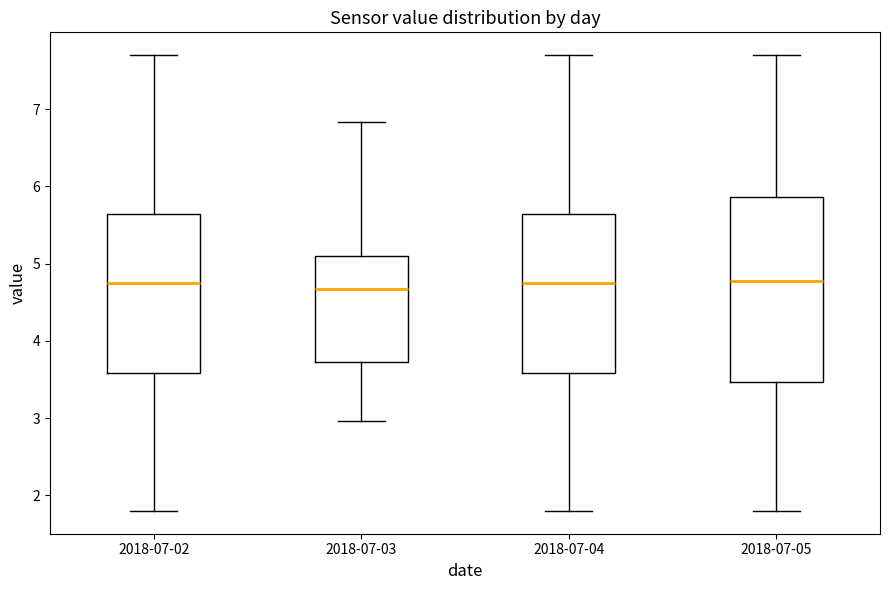

Comparing the boxes themselves (not the whiskers), which one is the tallest?

2018-07-05